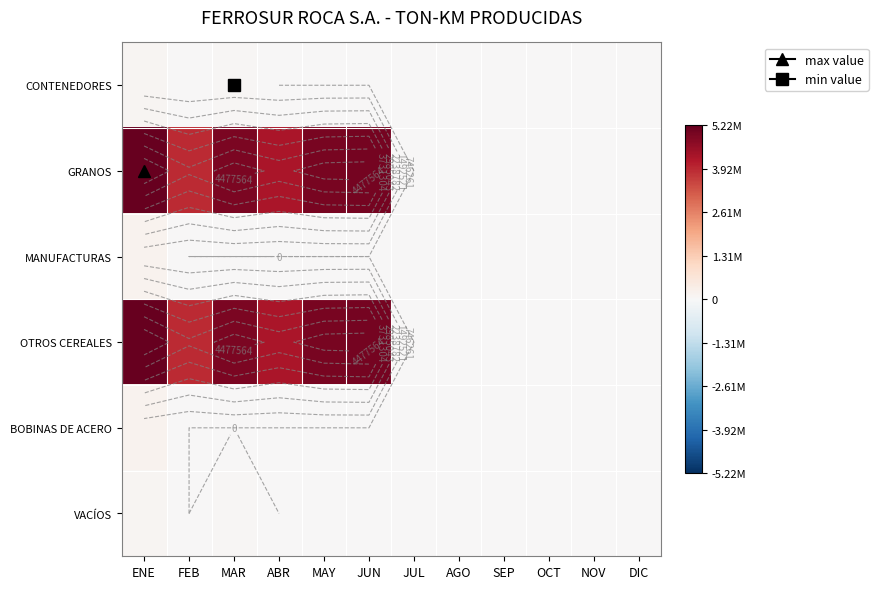

Which series has the widest spread of values?

GRANOS